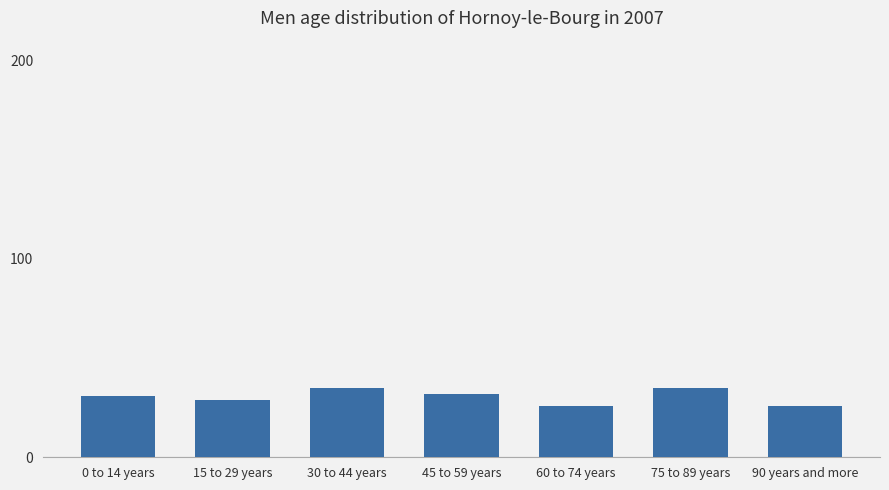

How many values are below 31?

3